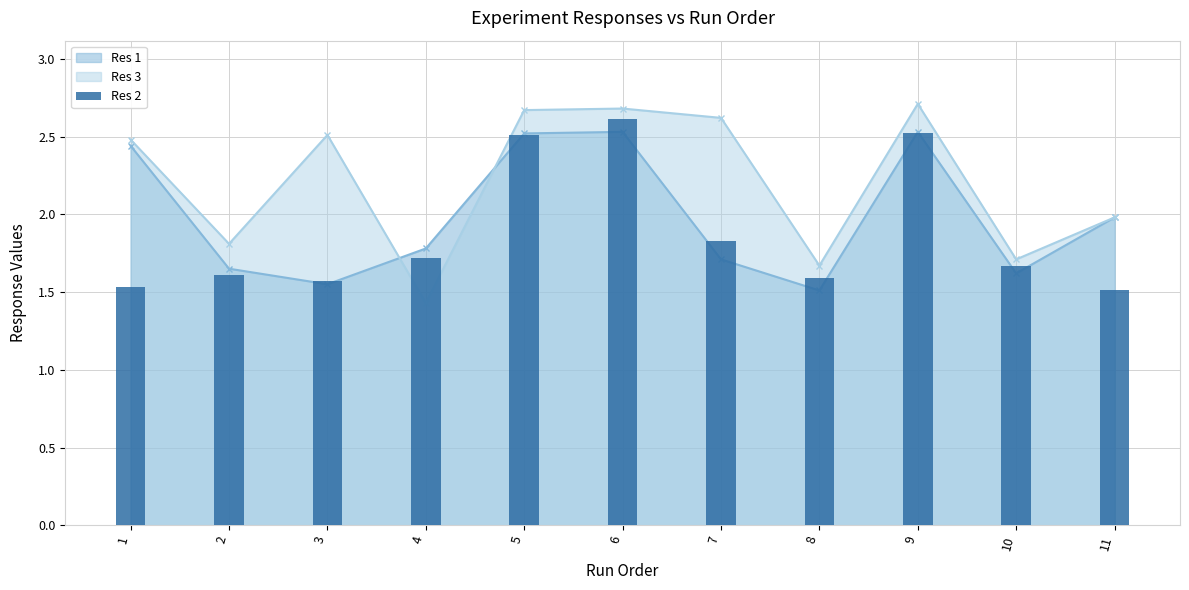

What is the minimum value shown in the chart?

1.5